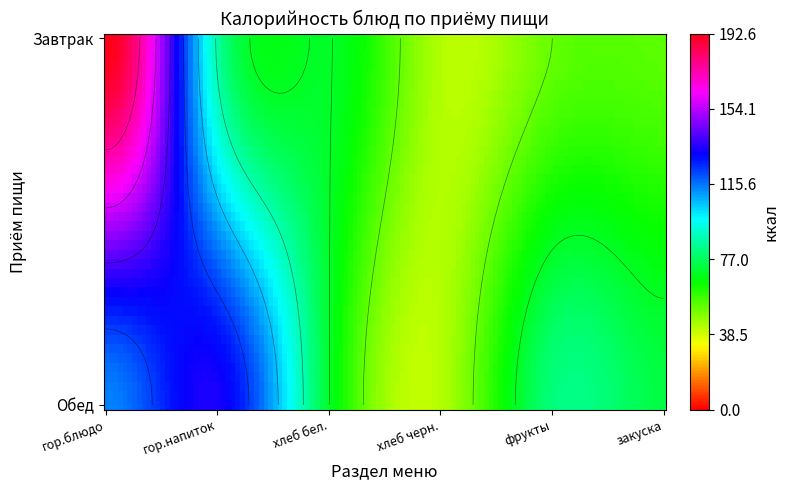

At which label is Обед closest to 37?

хлеб черн.